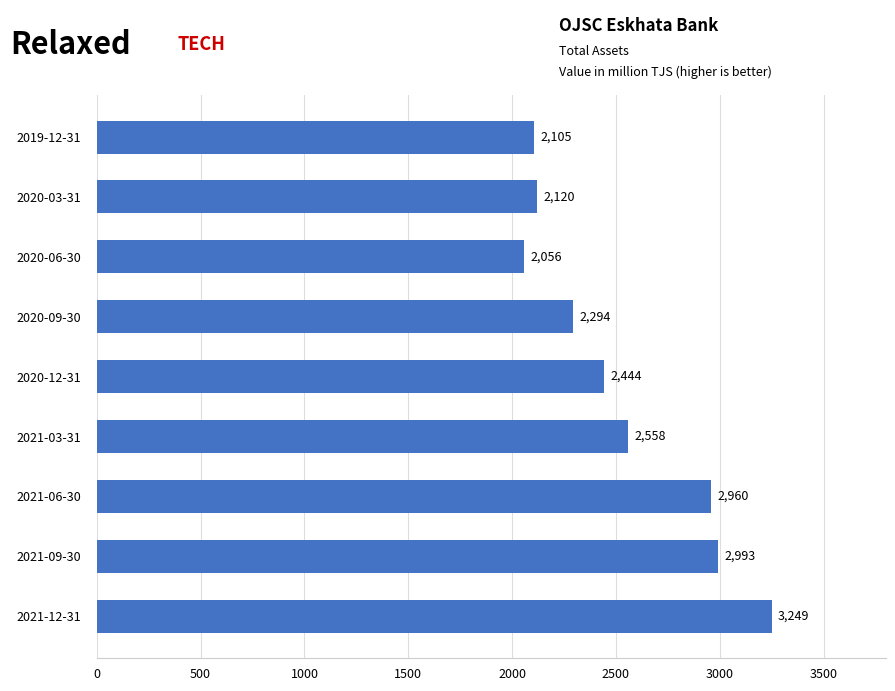

What position from the top is 2021-03-31?

6